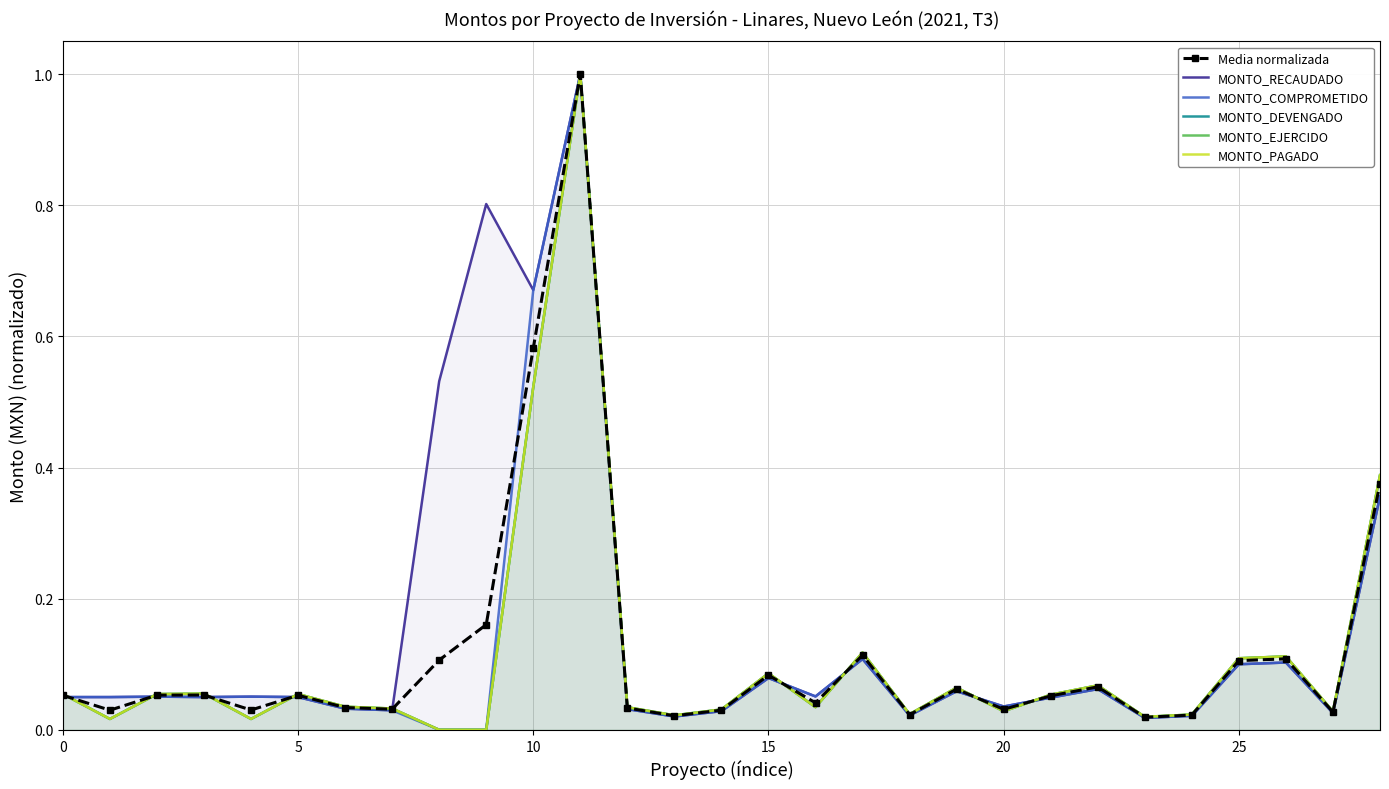

True or false: MONTO_COMPROMETIDO and MONTO_EJERCIDO cross at least once.

True